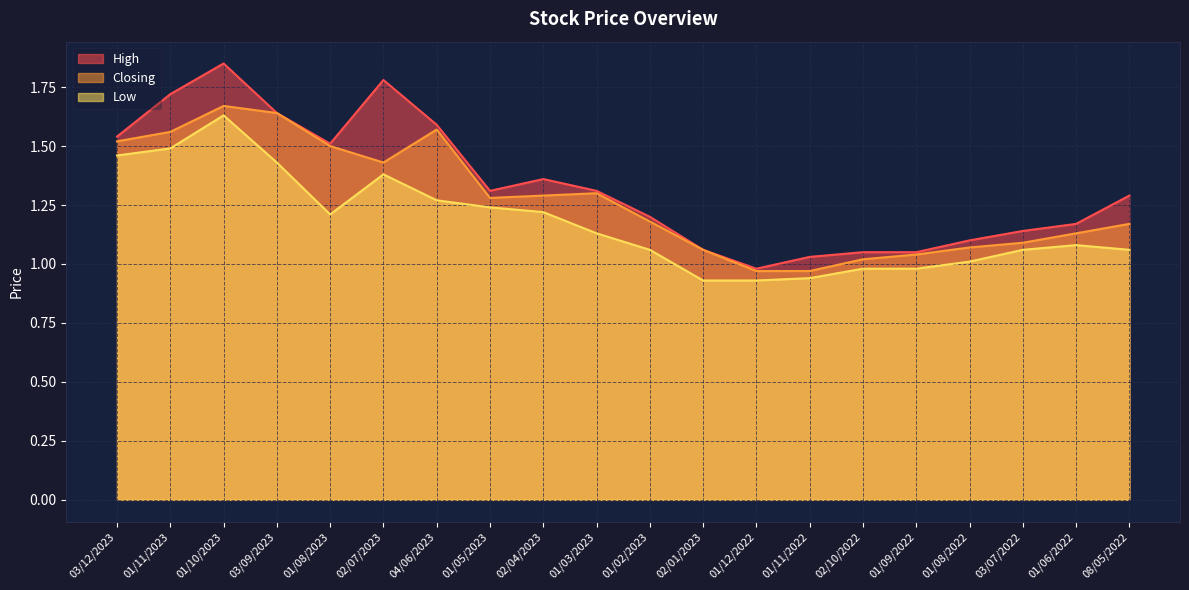

Which label corresponds to the smallest value in the chart?

02/01/2023